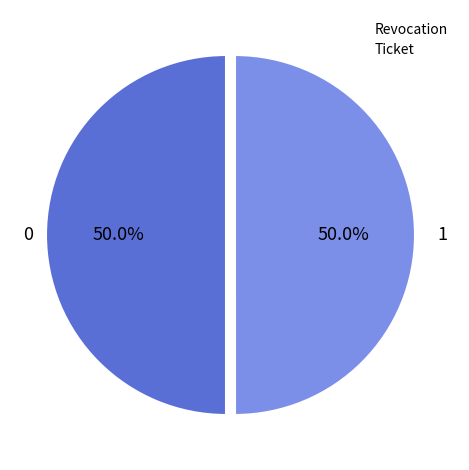

What is the ratio of the value at Revocation to the value at Ticket?

1.0